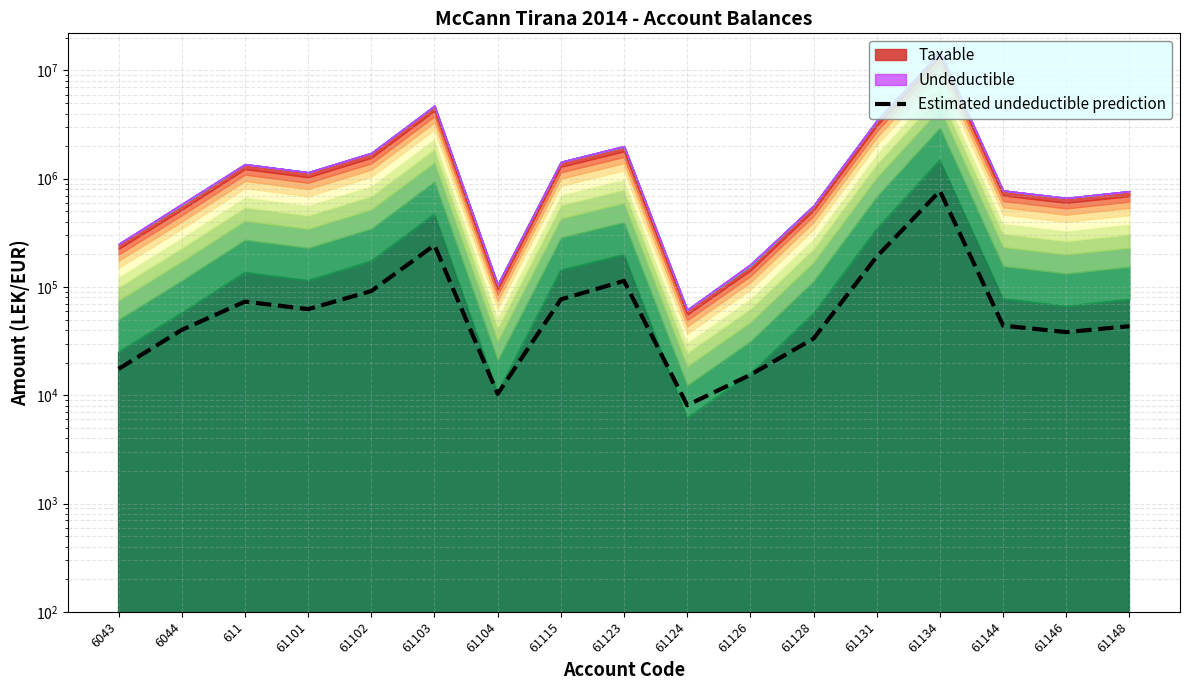

What is the maximum value shown in the chart?

771042.5